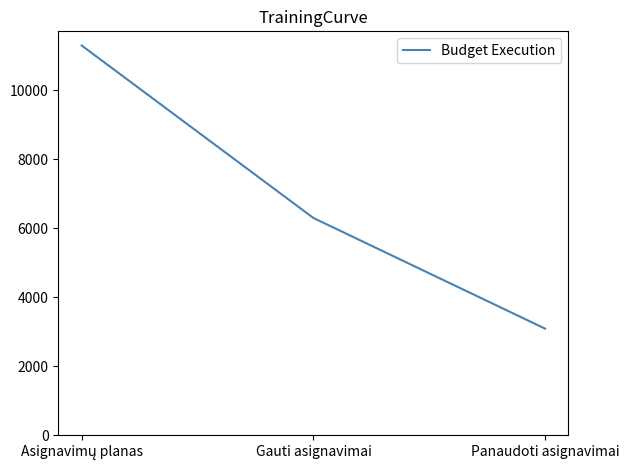

What is the greatest value displayed?

11300.0